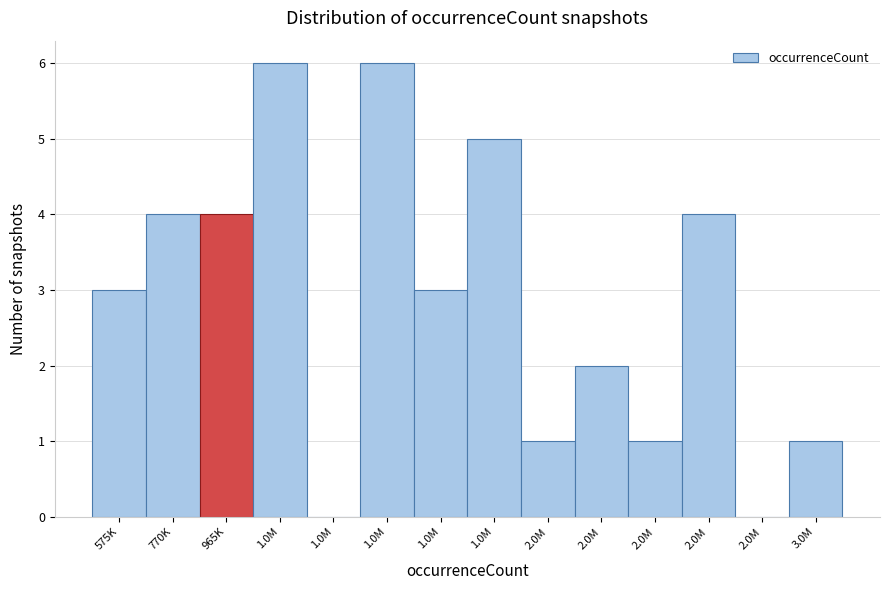

How many series are shown in this chart?

1